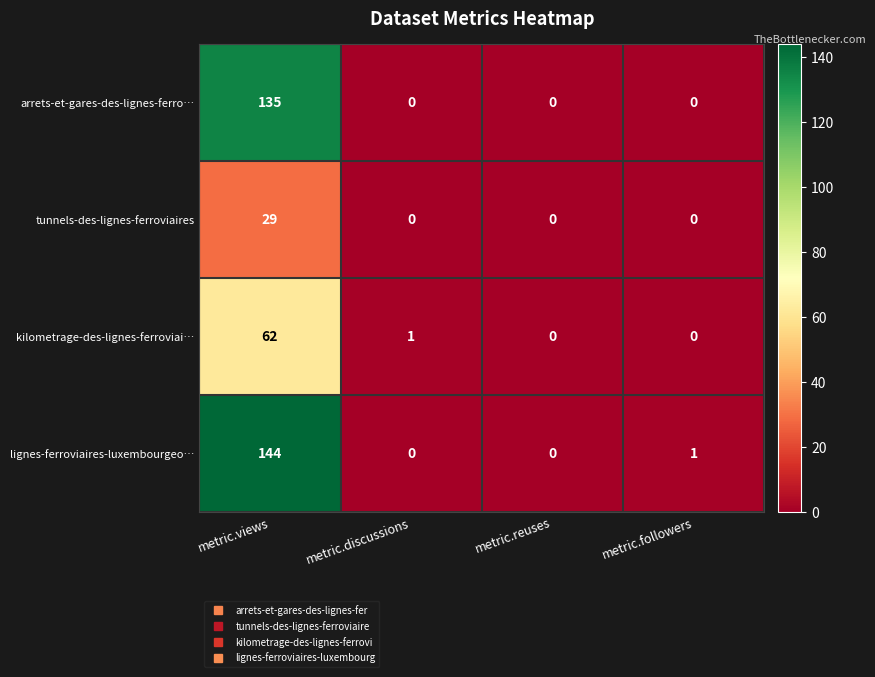

What is the average value of the arrets-et-gares-des-lignes-ferro… series?

34